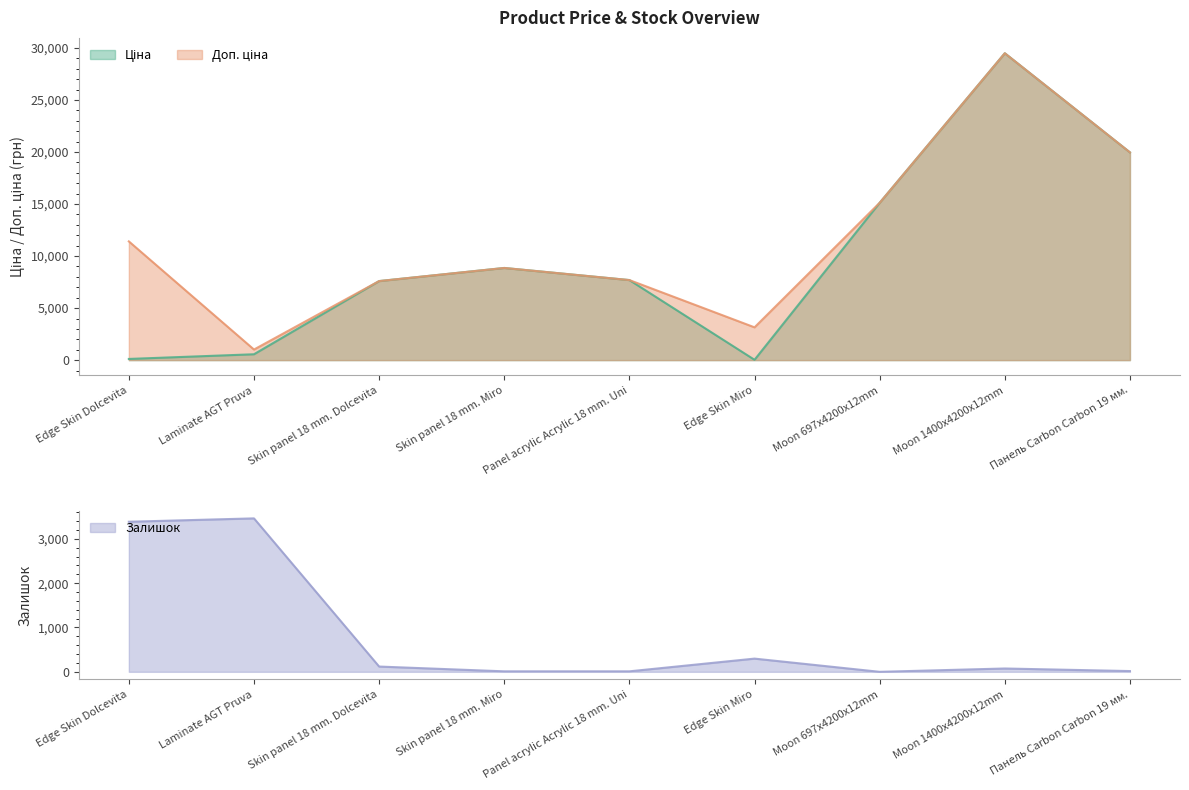

How many times do Доп. ціна and Залишок cross each other?

2